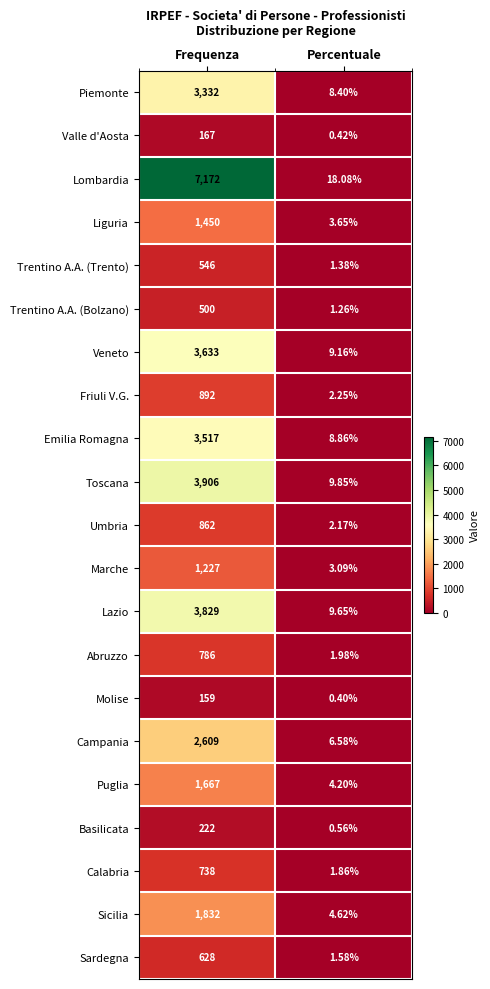

At which label is Lombardia closest to 3595?

Percentuale